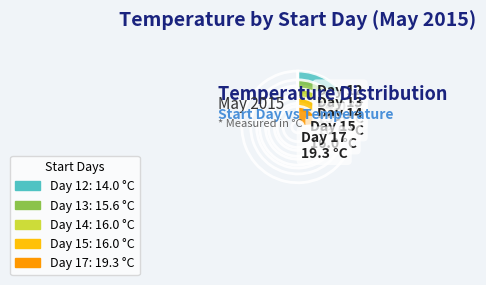

Is there a majority slice in this chart?

No